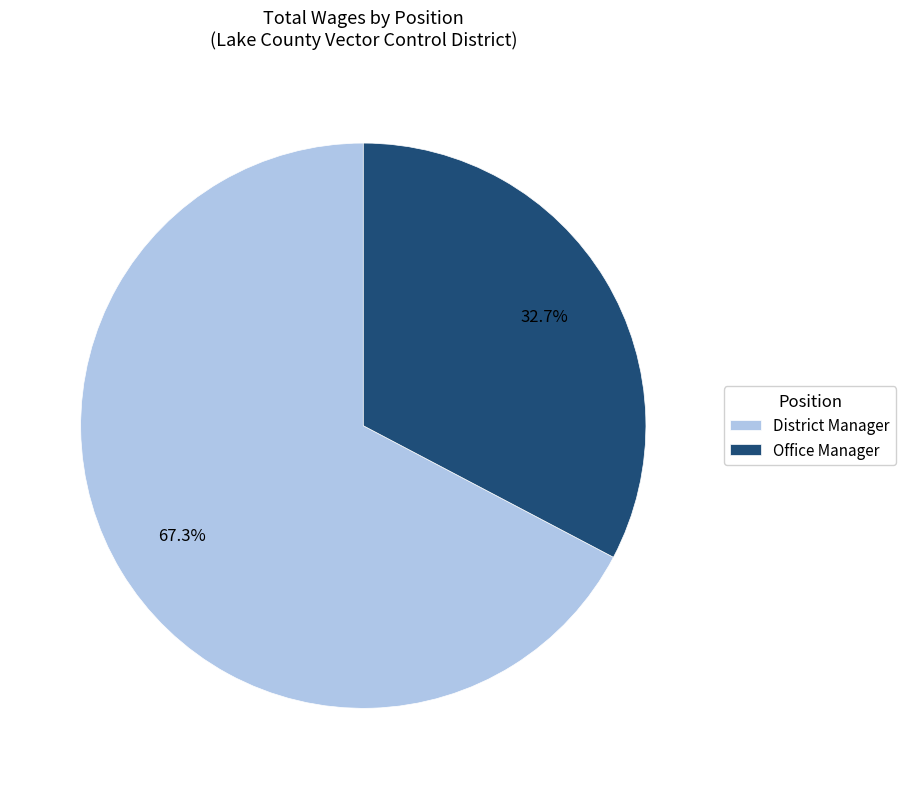

Rank the categories by value from highest to lowest.

District Manager, Office Manager